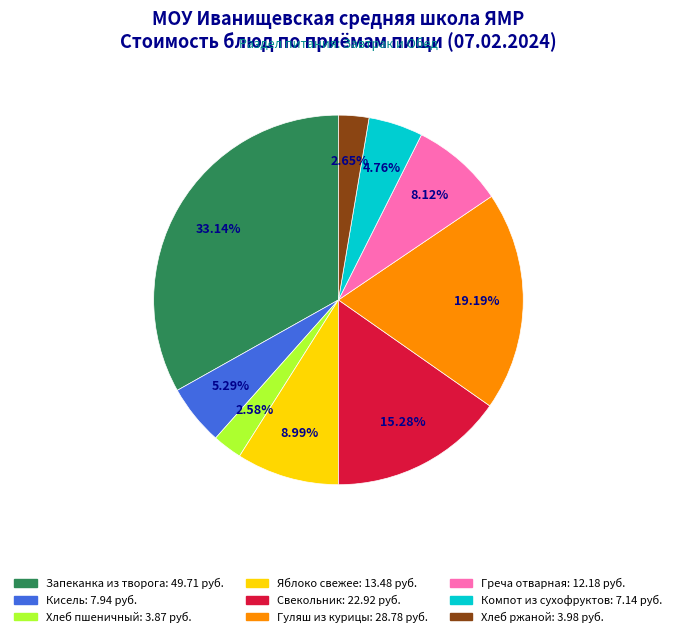

Which category has the biggest portion of the pie?

Запеканка из творога